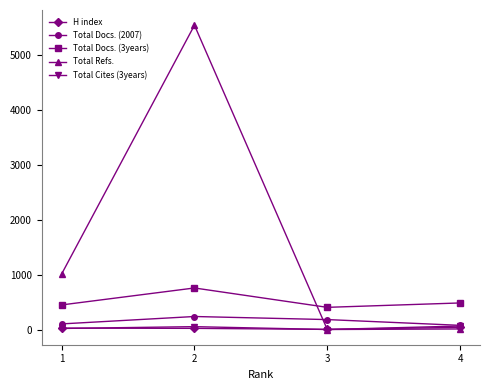

The Total Refs. series shows 1702 at 1. True or false?

False